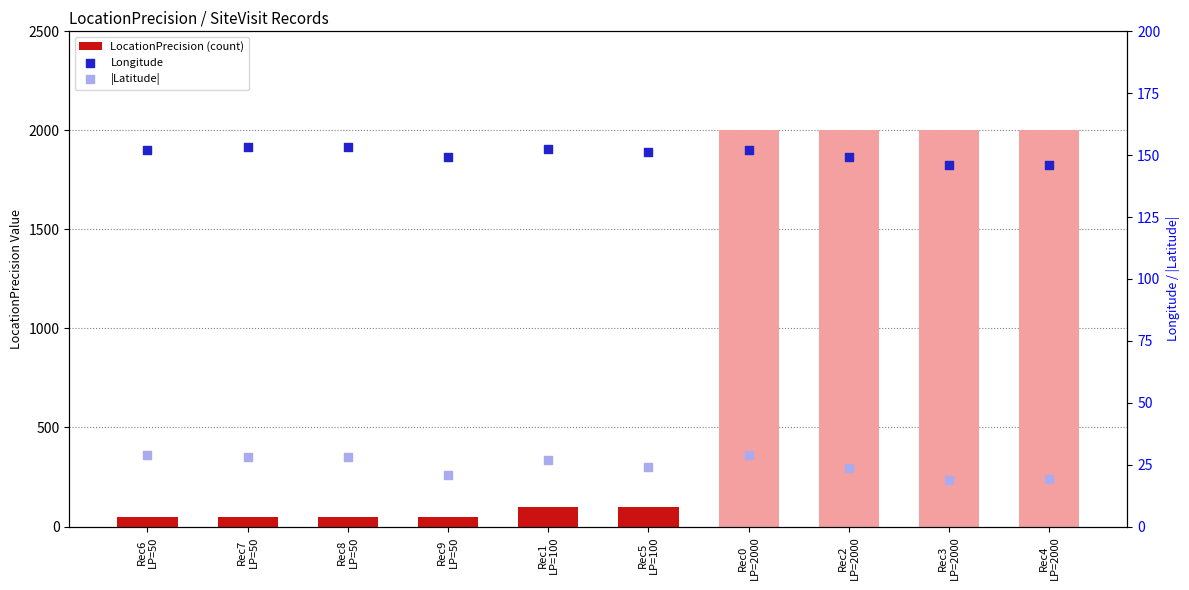

What is the total value across all series at Rec6
LP=50?

230.9